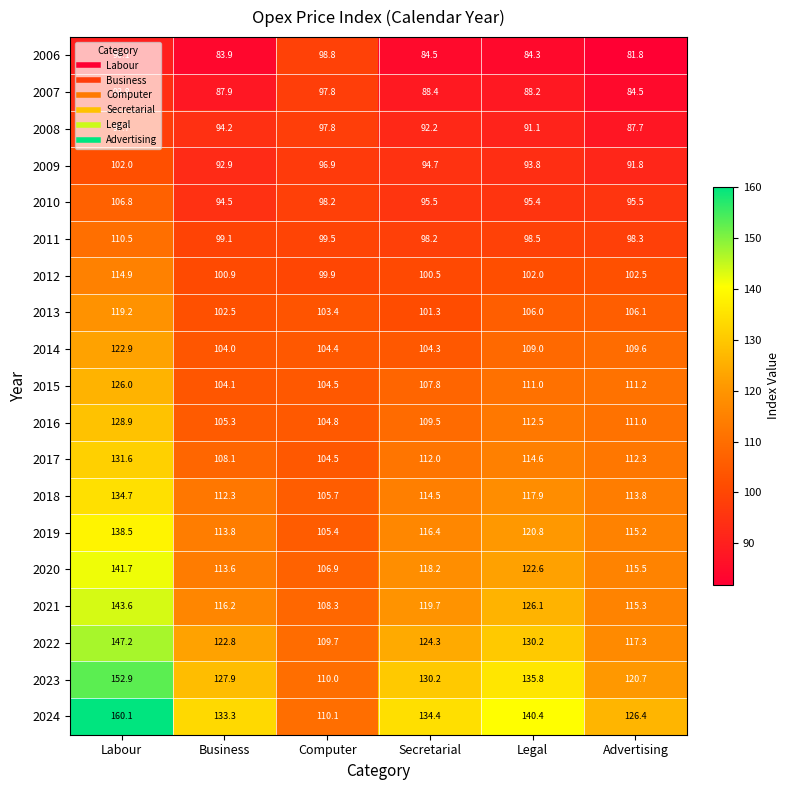

How many distinct data groups are displayed?

19